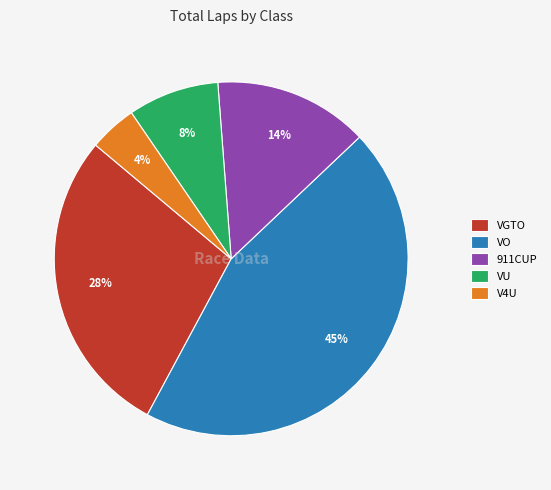

Rank the categories by value from lowest to highest.

V4U, VU, 911CUP, VGTO, VO